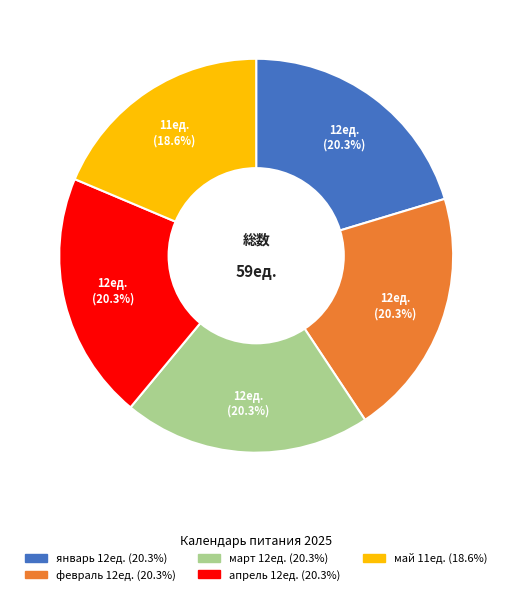

Is there any slice that represents more than half of the pie?

No